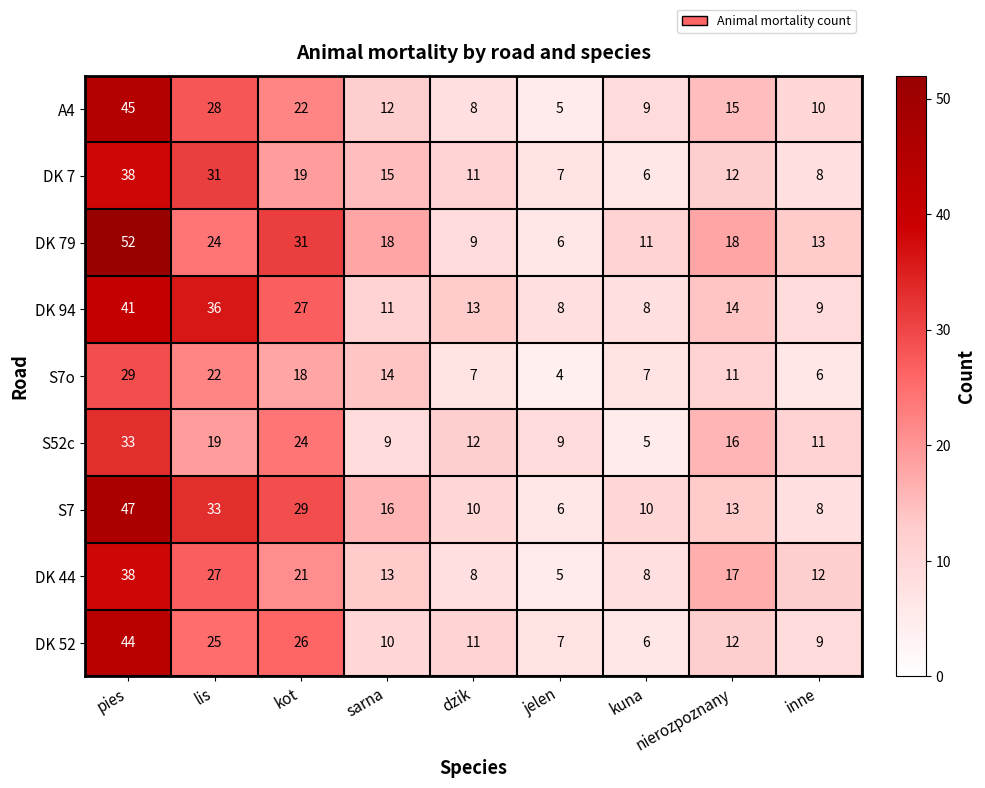

What is the sum of all S52c values?

138